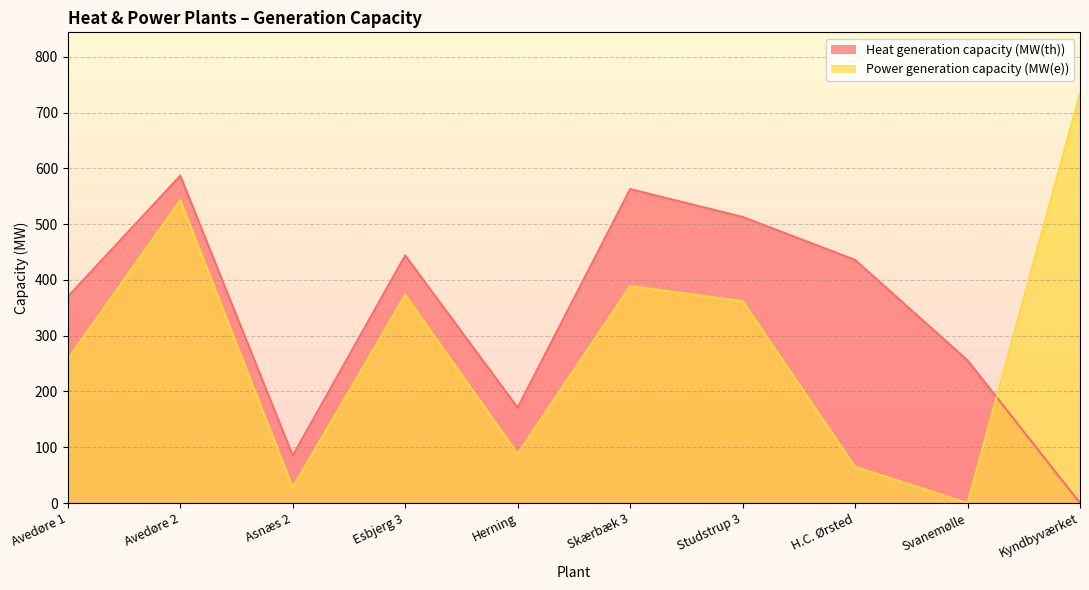

How many interior local valleys does the Power generation capacity (MW(e)) series have?

3